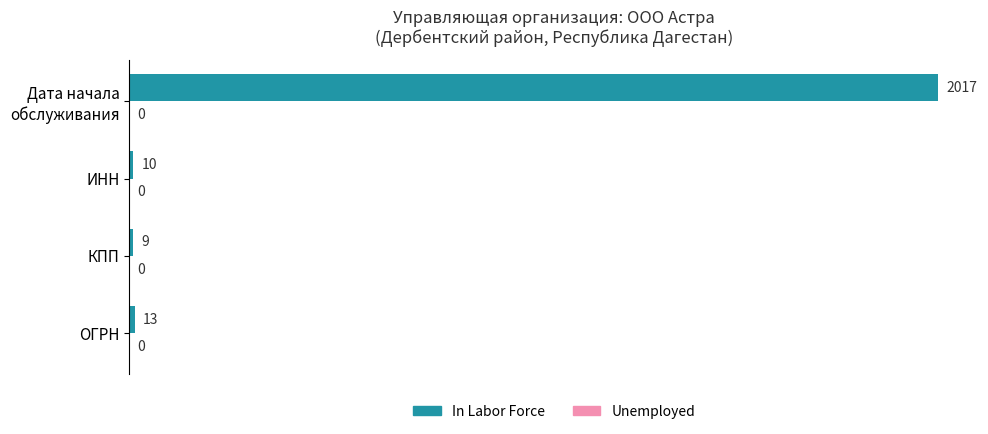

How many data points does each series have?

4